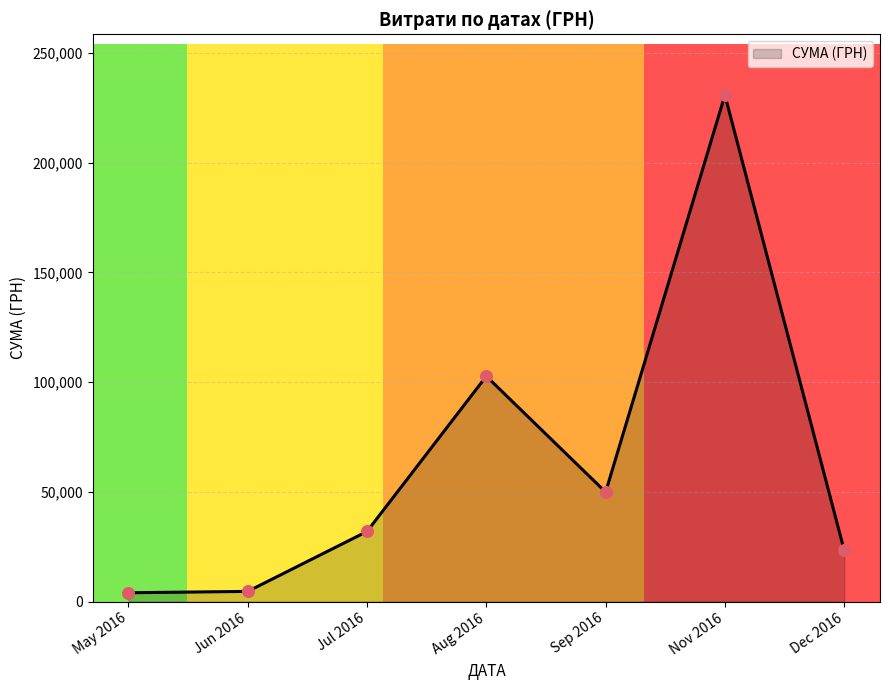

What is the ratio of the value at Aug 2016 to the value at Sep 2016?

2.1